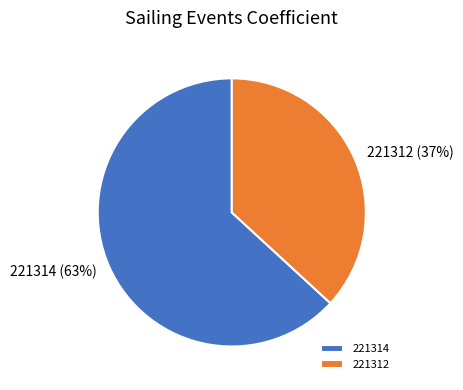

To the nearest percent, what is the average slice percentage?

50%